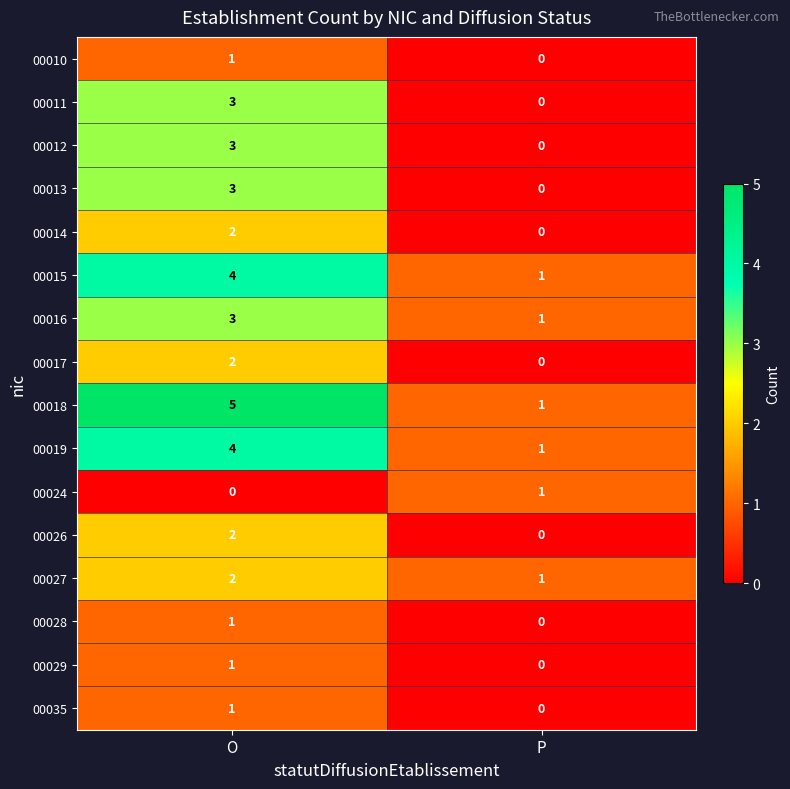

What is the greatest value displayed?

5